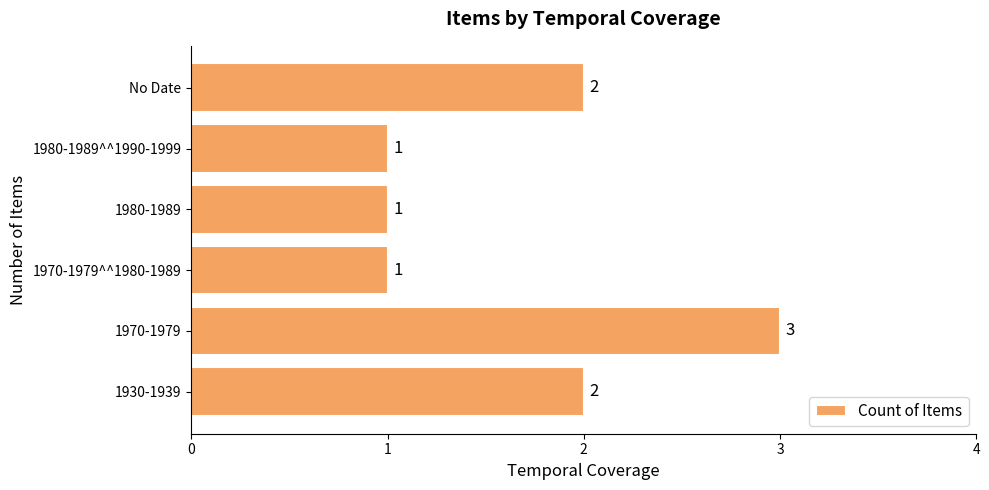

What is the difference between the maximum and minimum values?

2